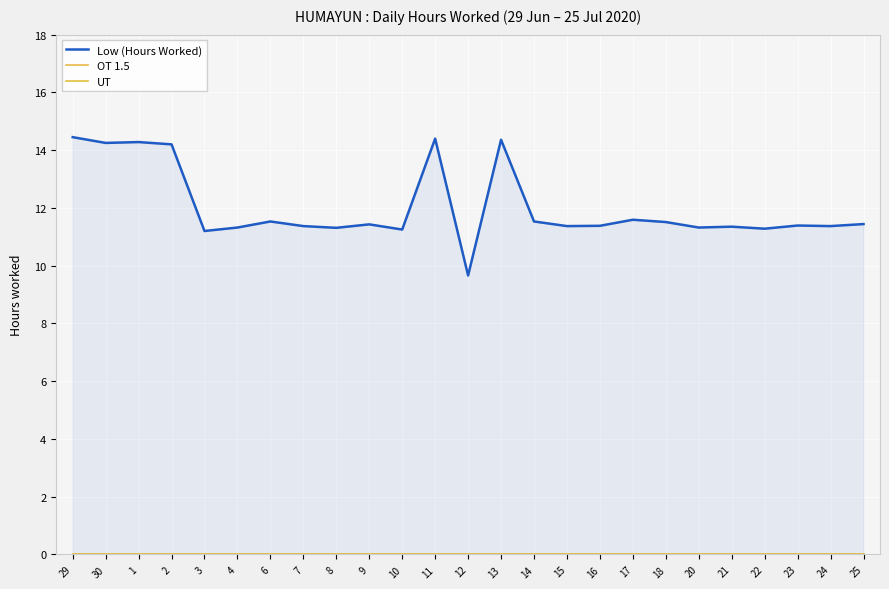

At which category does Low (Hours Worked) reach its first local valley?

30